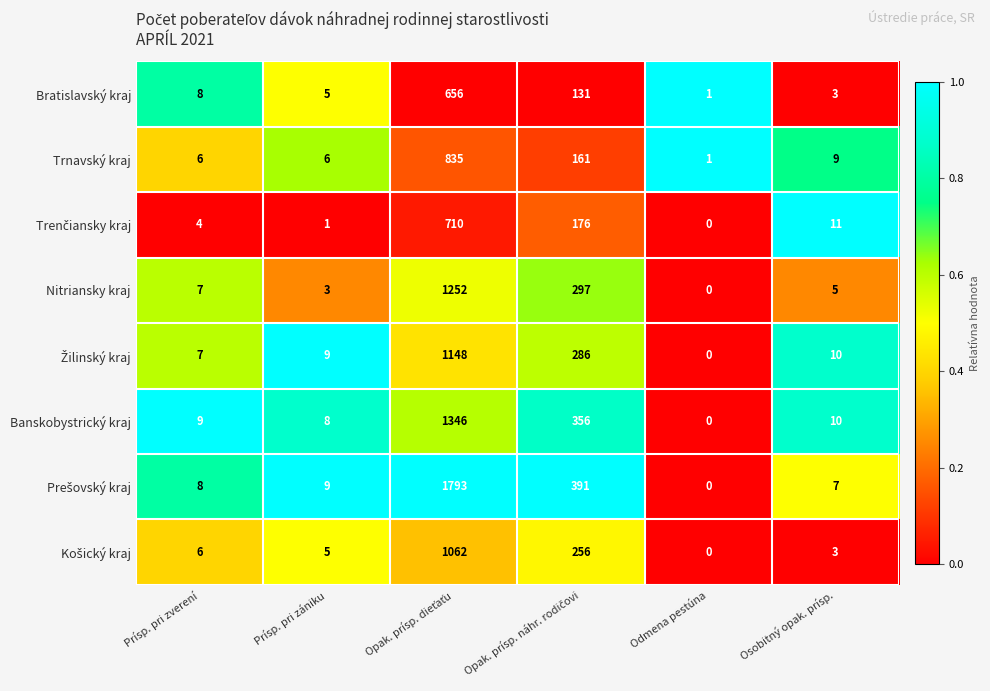

What is the maximum value for Bratislavský kraj?

656